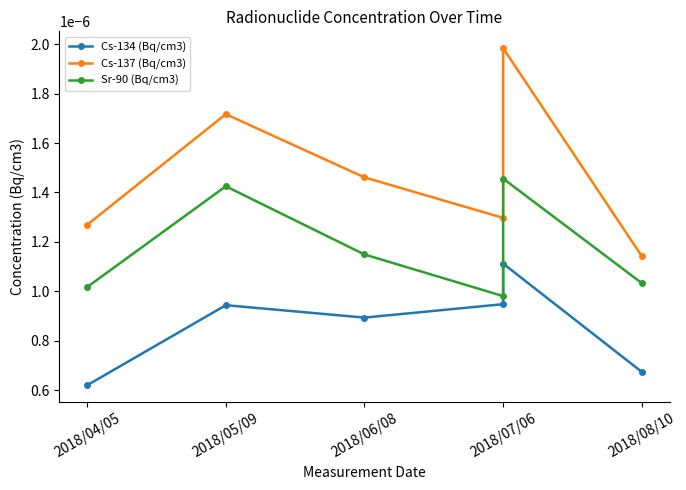

At which category does Sr-90 (Bq/cm3) reach its first local peak?

2018/05/09